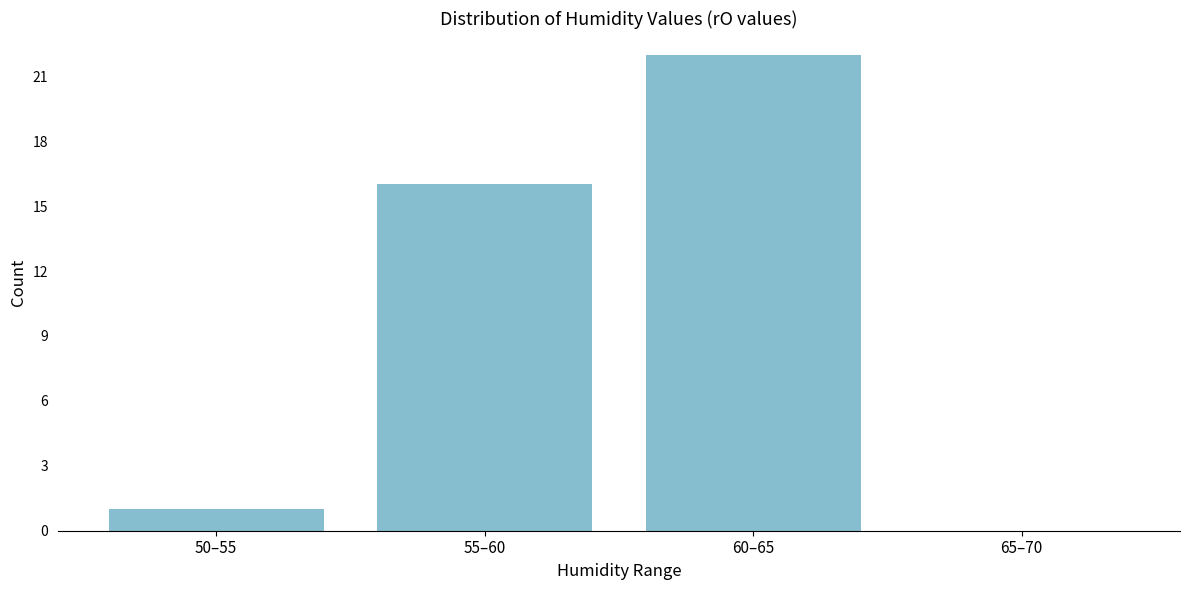

Reading left to right, what are all the values shown in this chart?

50–55=1	55–60=16	60–65=22	65–70=0